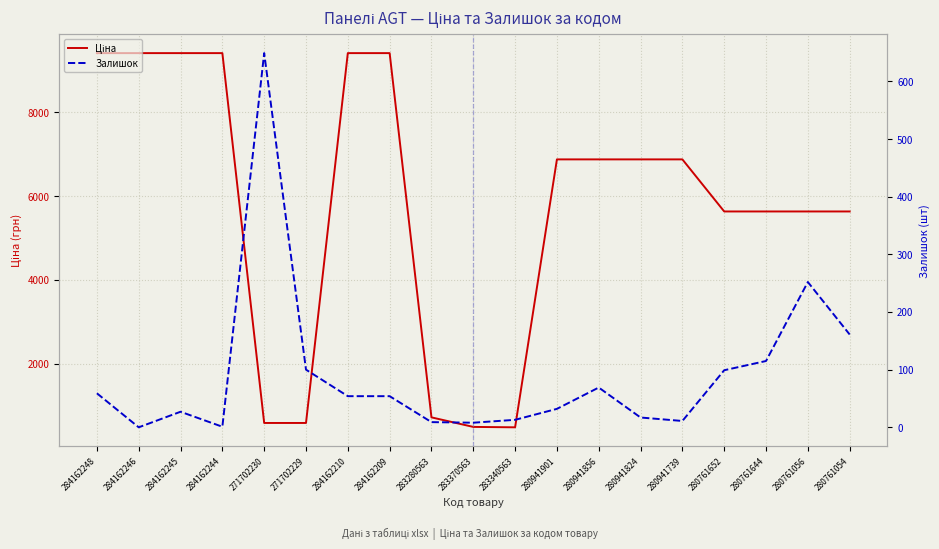

Which series has the widest spread of values?

Ціна